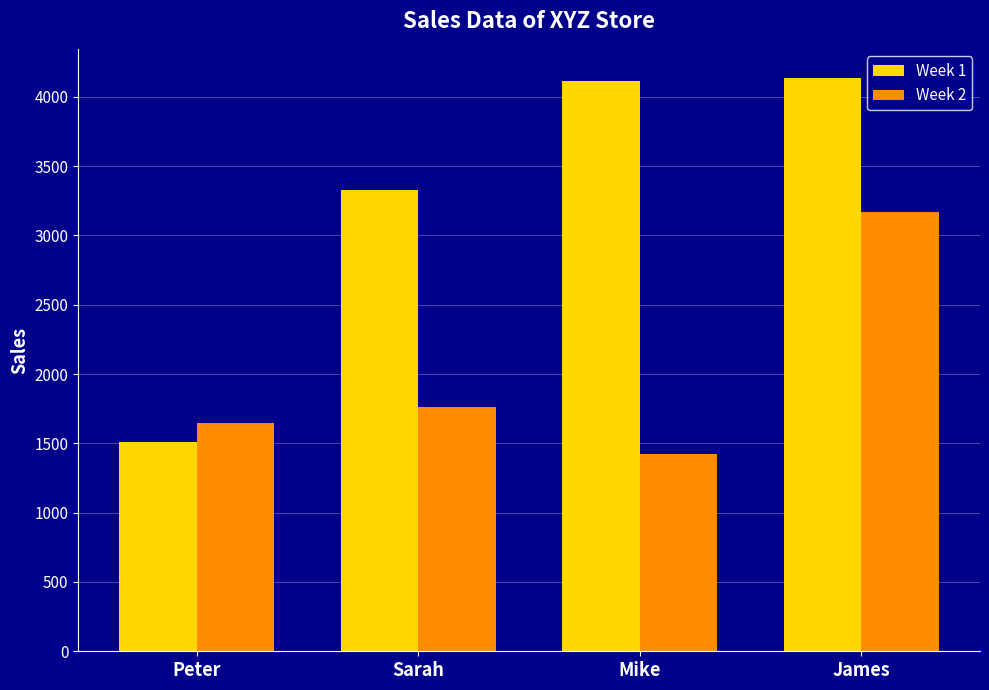

Is the value of Week 2 at James greater than the value of Week 1 at Sarah?

No